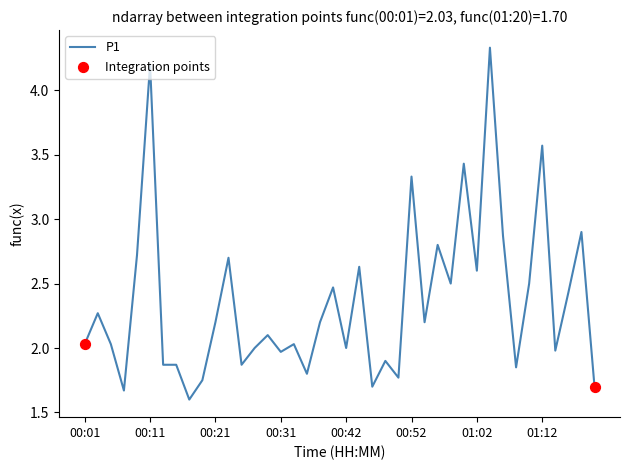

What is the minimum value shown in the chart?

1.6